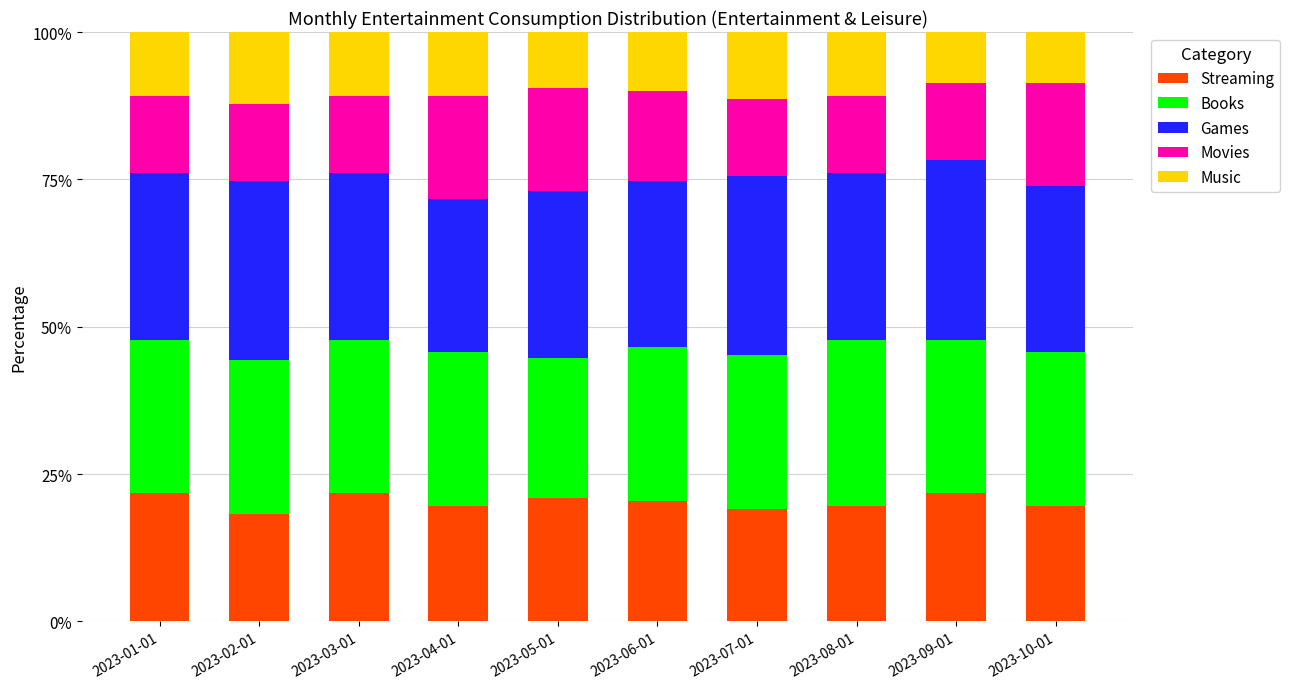

At which label is Streaming closest to 0?

2023-02-01